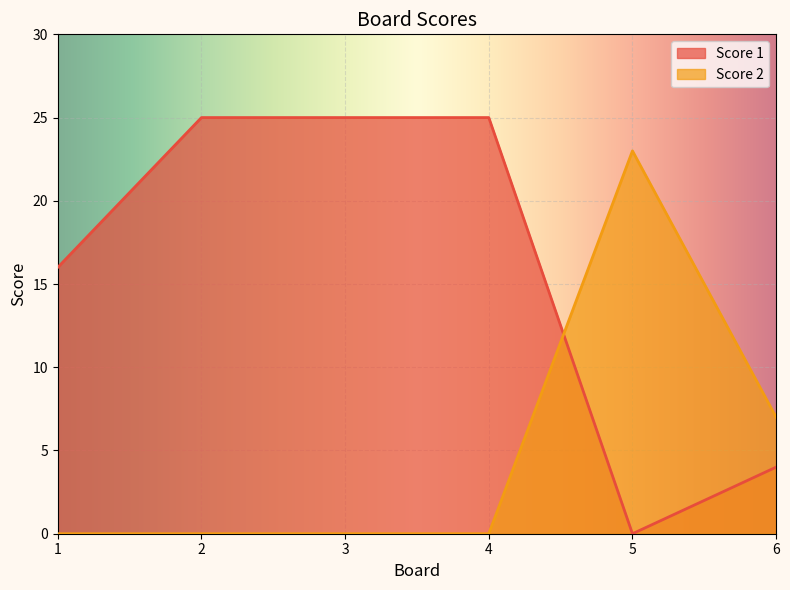

How many intersections are there between Score 2 and Score 1?

1